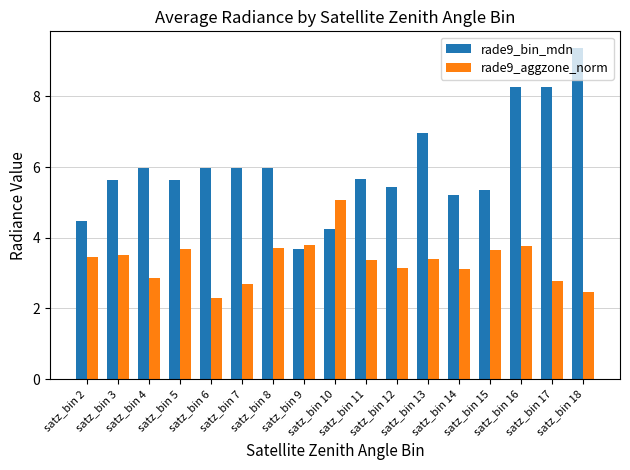

Does the chart contain any negative values?

No